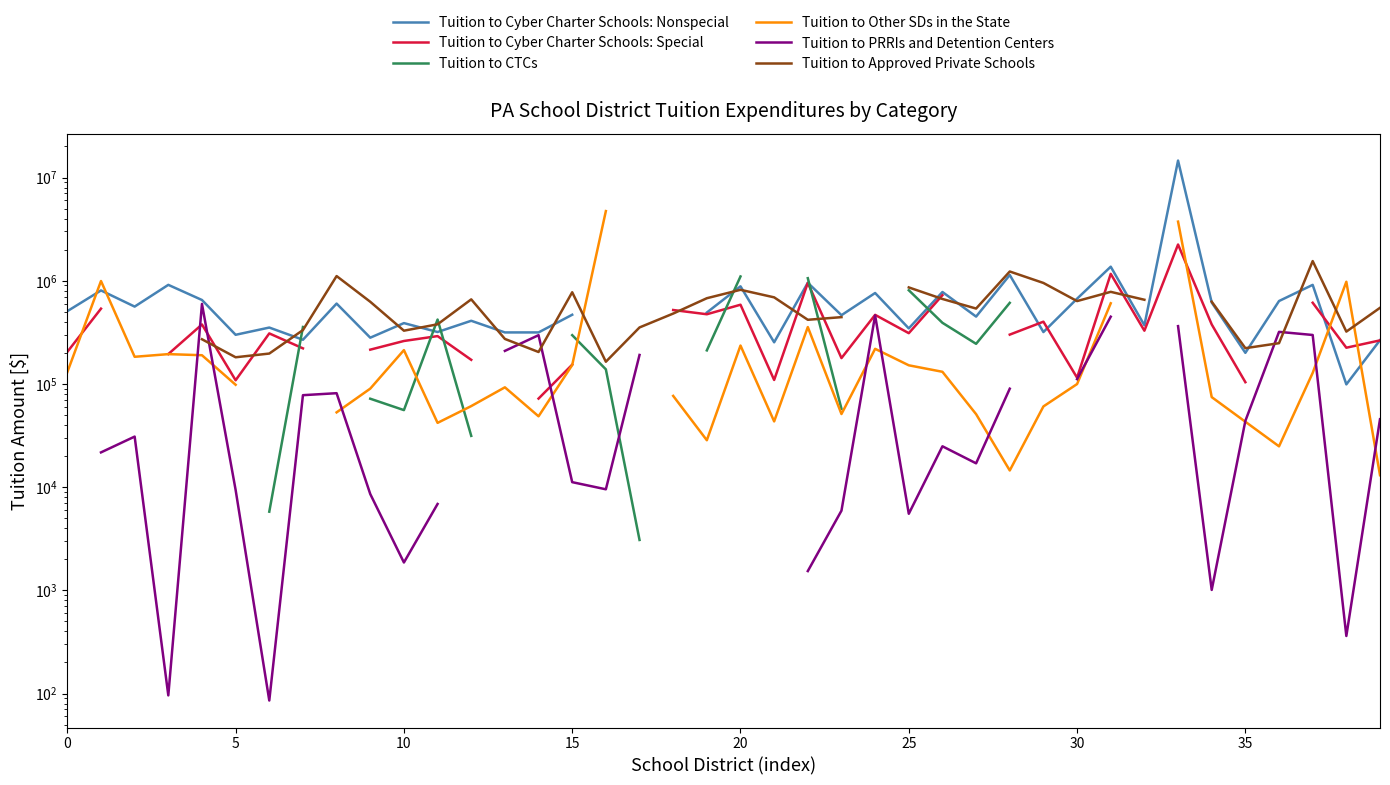

Is it true that Tuition to Cyber Charter Schools: Special equals 520112.4 at 18?

True